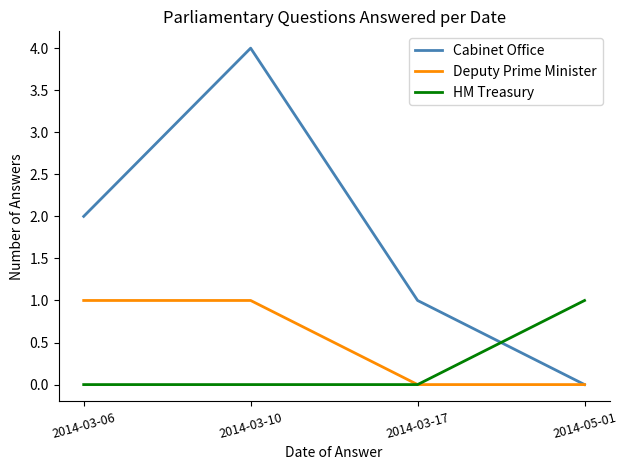

True or false: Cabinet Office and HM Treasury intersect in this chart.

True